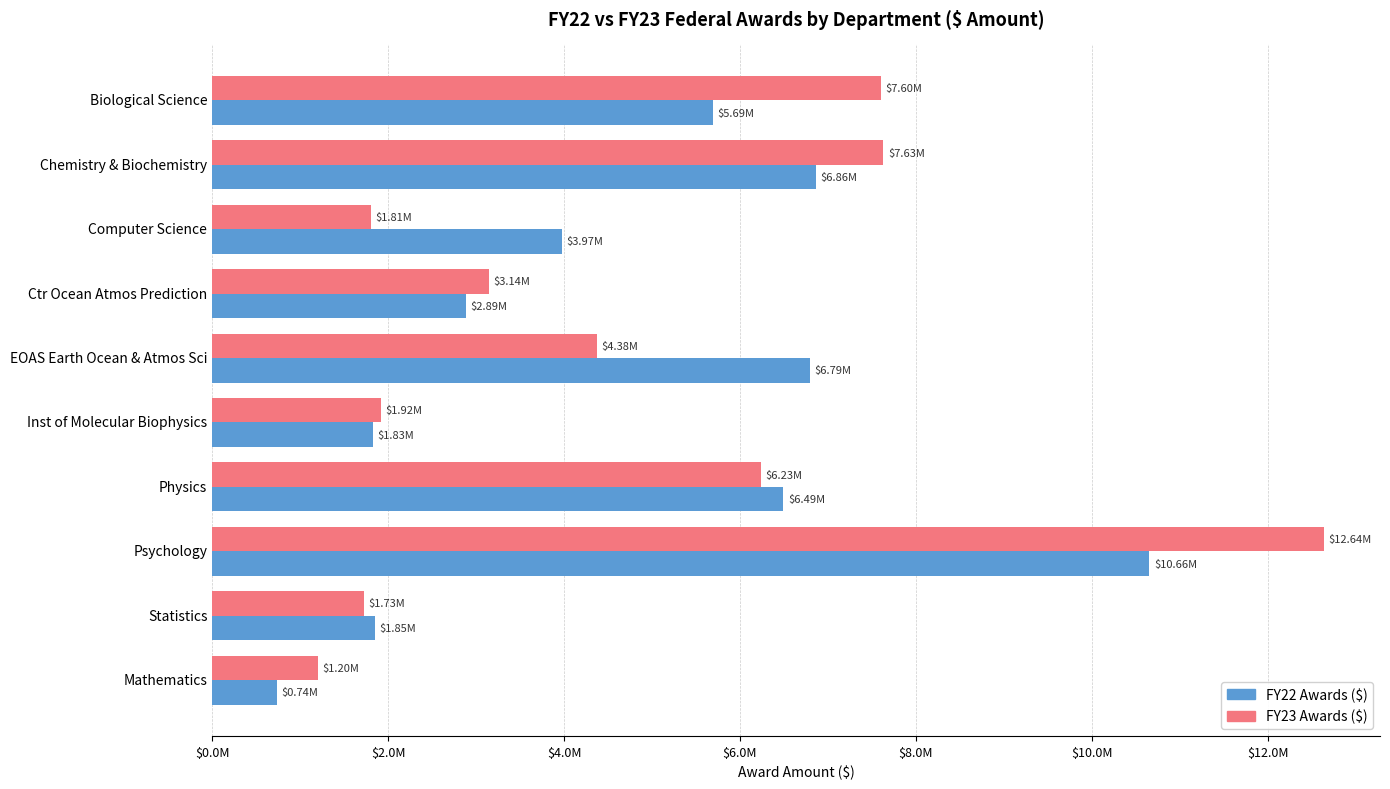

What is the difference between the second highest and minimum values in the FY22 Awards ($) series?

6122263.1